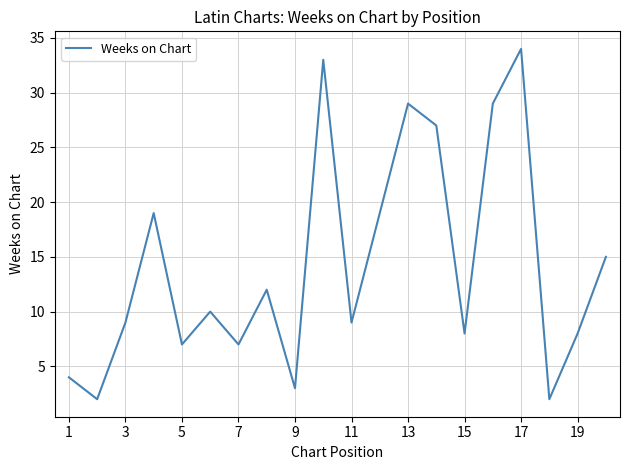

Reading left to right, transcribe all the data shown in this chart.

4	2	9	19	7	10	7	12	3	33	9	19	29	27	8	29	34	2	8	15